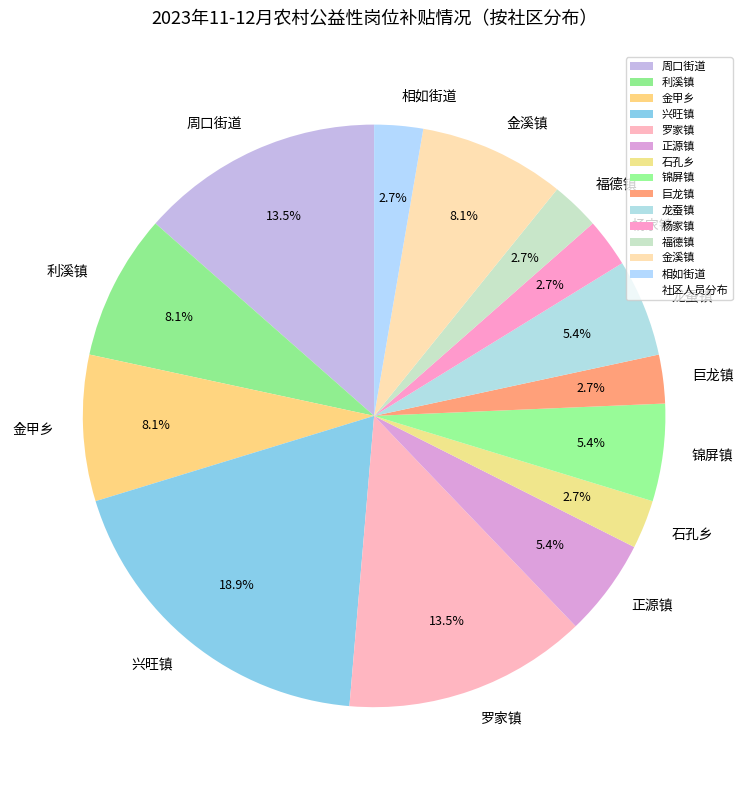

Which category has the biggest portion of the pie?

兴旺镇